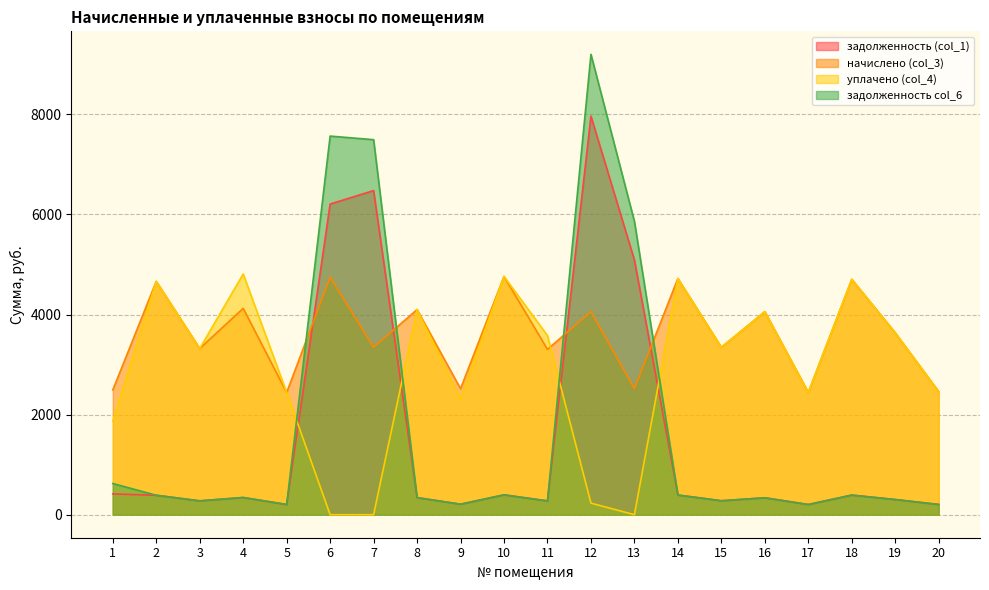

What is the sum of the задолженность (col_1) values at 15 and 14?

672.1